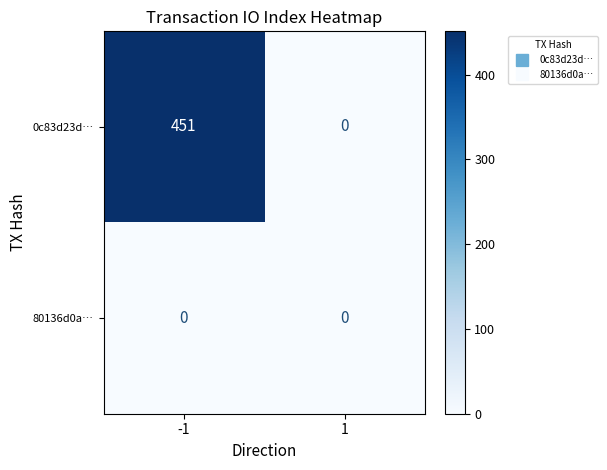

Rank the series at -1 from lowest to highest value.

80136d0a…, 0c83d23d…